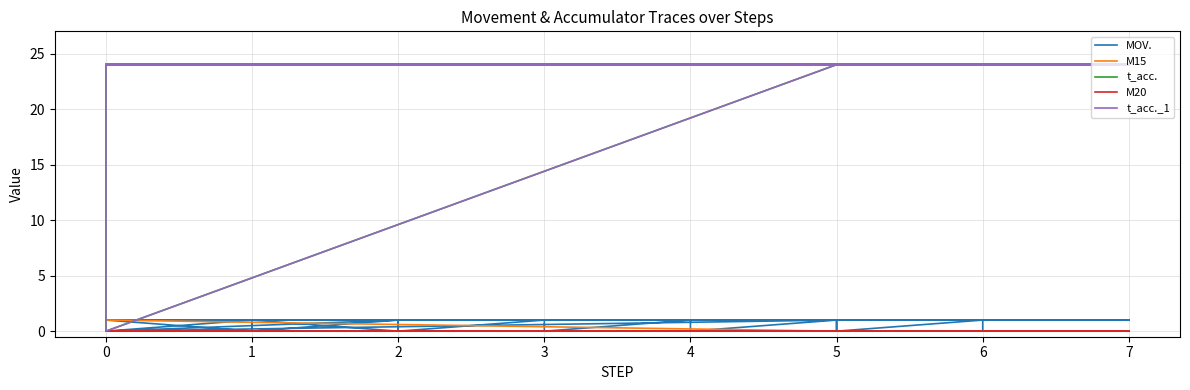

Reading left to right, what are all the values shown in this chart?

MOV.: 1	1	1	1	1	1	1	1	1	1	1	1	1	0	0	1	0	0	0	0	1	0	1	0	1	0	1	0	1	0	1	0	1	0	1	0	1	0	1	0
M15: 0	0	0	0	0	0	0	0	0	0	0	0	0	0	1	0	0	0	0	0	0	0	0	0	0	0	0	0	0	0	0	0	0	0	0	0	0	0	0	0
t_acc.: 24	24	24	24	24	24	24	24	24	24	24	24	24	24	24	24	24	0	0	24	24	24	24	24	24	24	24	24	24	24	24	24	24	24	24	24	24	24	24	24
M20: 0	0	0	0	0	0	0	0	0	0	0	0	0	0	0	0	0	0	0	0	0	0	0	0	0	0	0	0	0	0	0	0	0	0	0	0	0	0	0	0
t_acc._1: 24	24	24	24	24	24	24	24	24	24	24	24	24	24	24	24	24	0	0	24	24	24	24	24	24	24	24	24	24	24	24	24	24	24	24	24	24	24	24	24